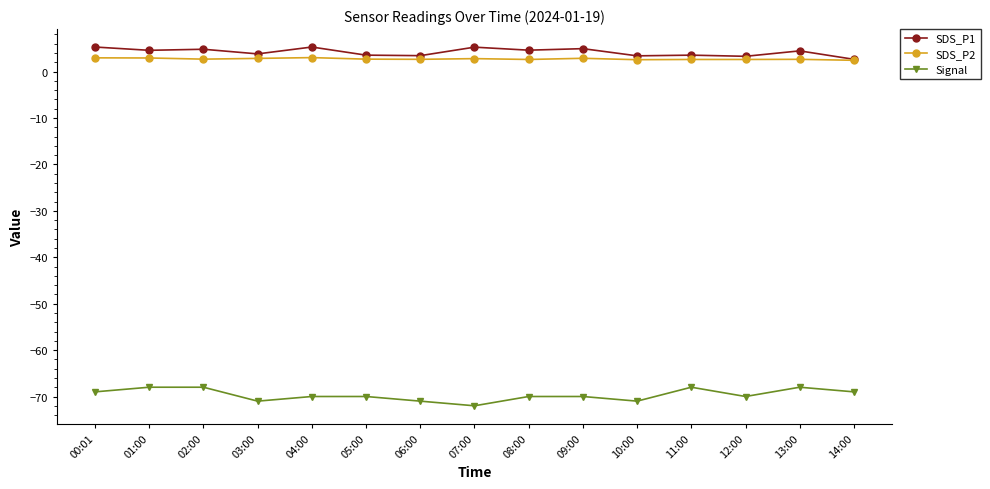

What is the value of the Signal point at the 14th from the left?

-68.0